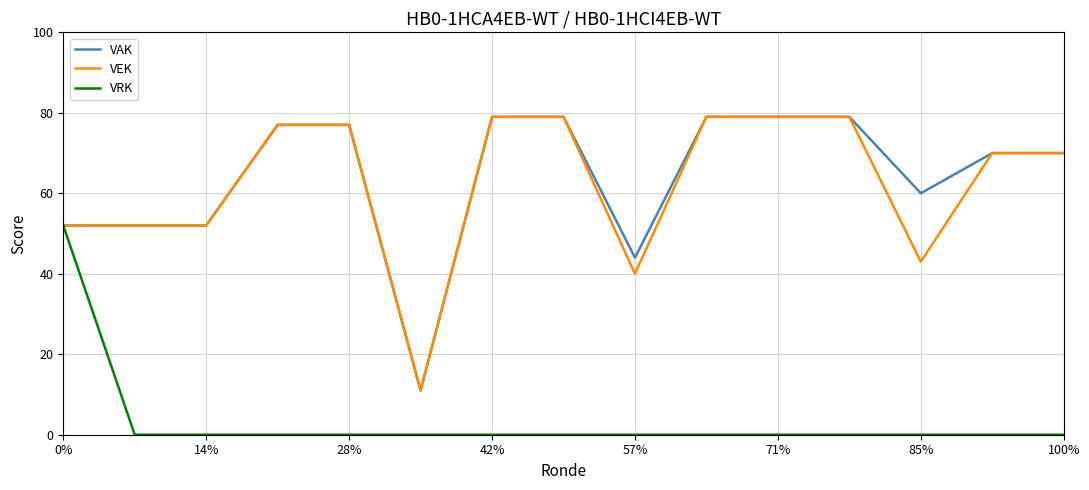

What is the lowest value of the VEK series?

11